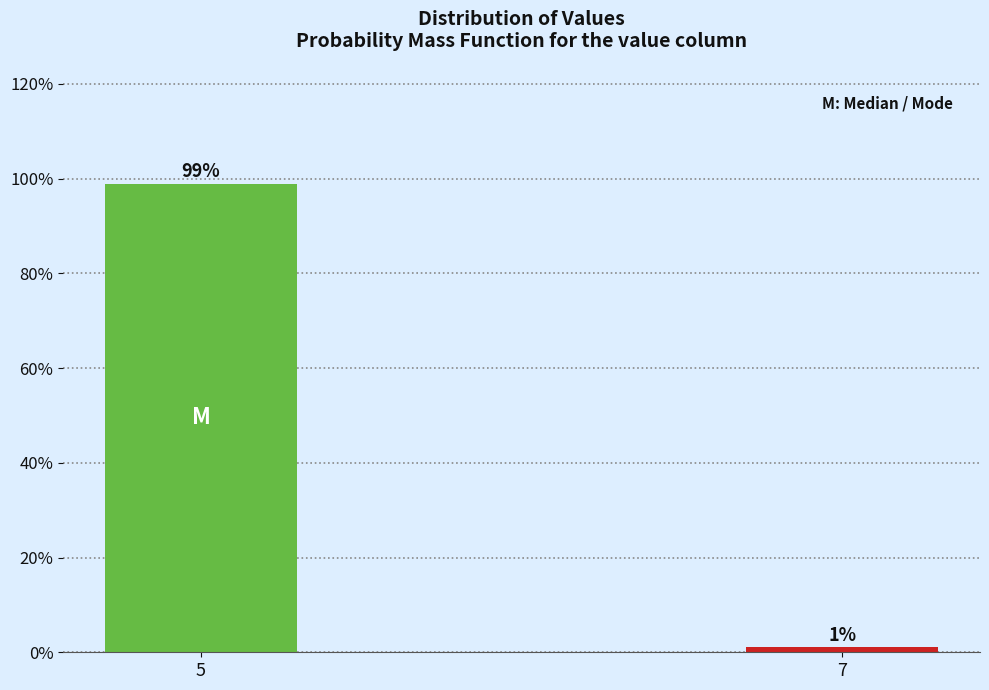

What is the average value?

50.0